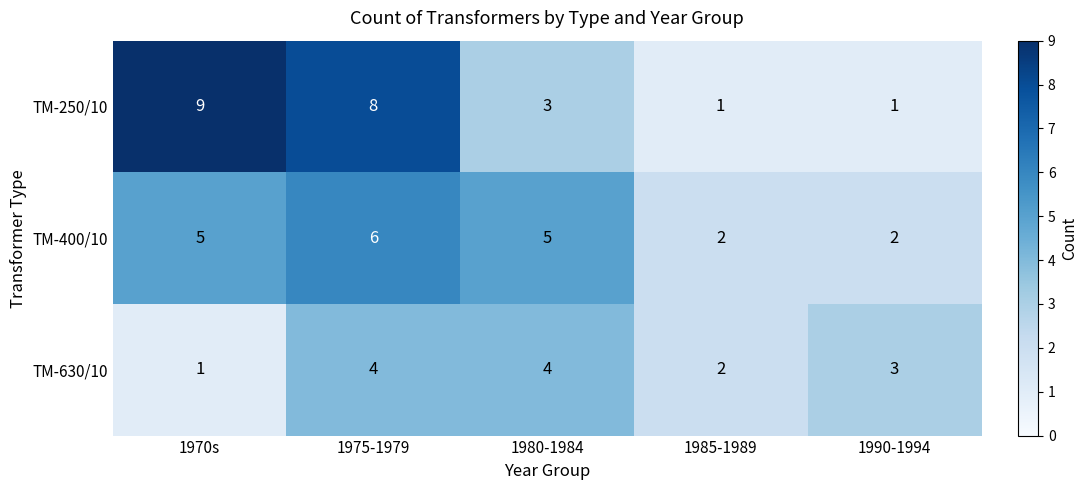

List the series in order of their overall mean, highest first.

ТМ-250/10, ТМ-400/10, ТМ-630/10